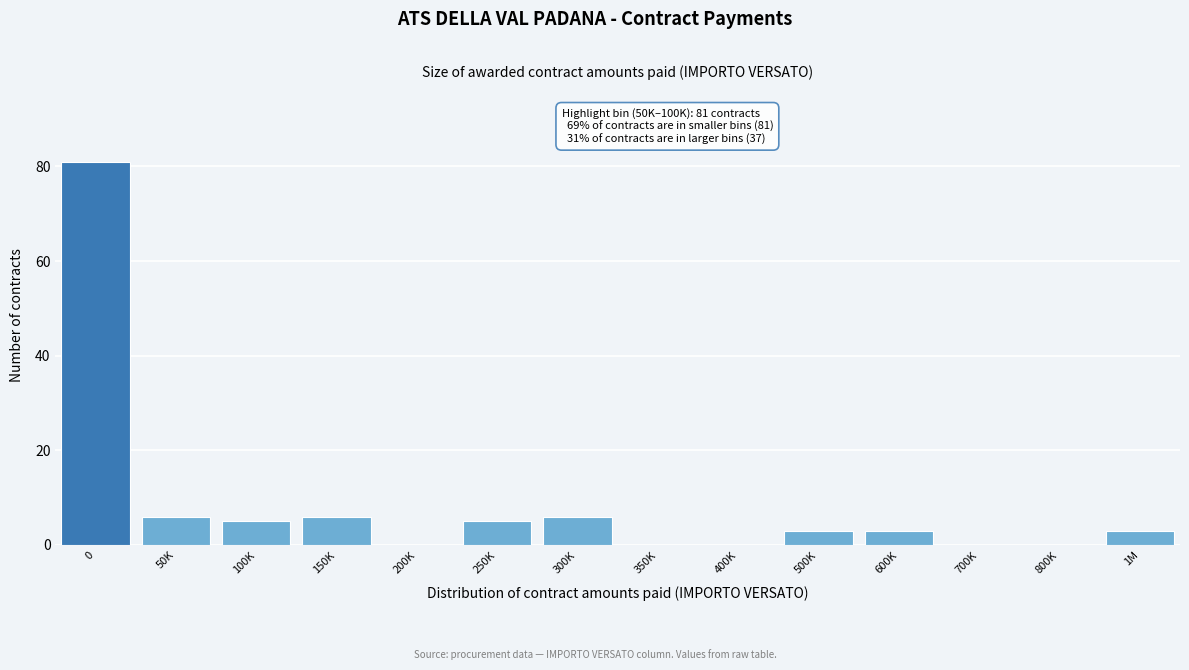

What is the greatest value displayed?

81